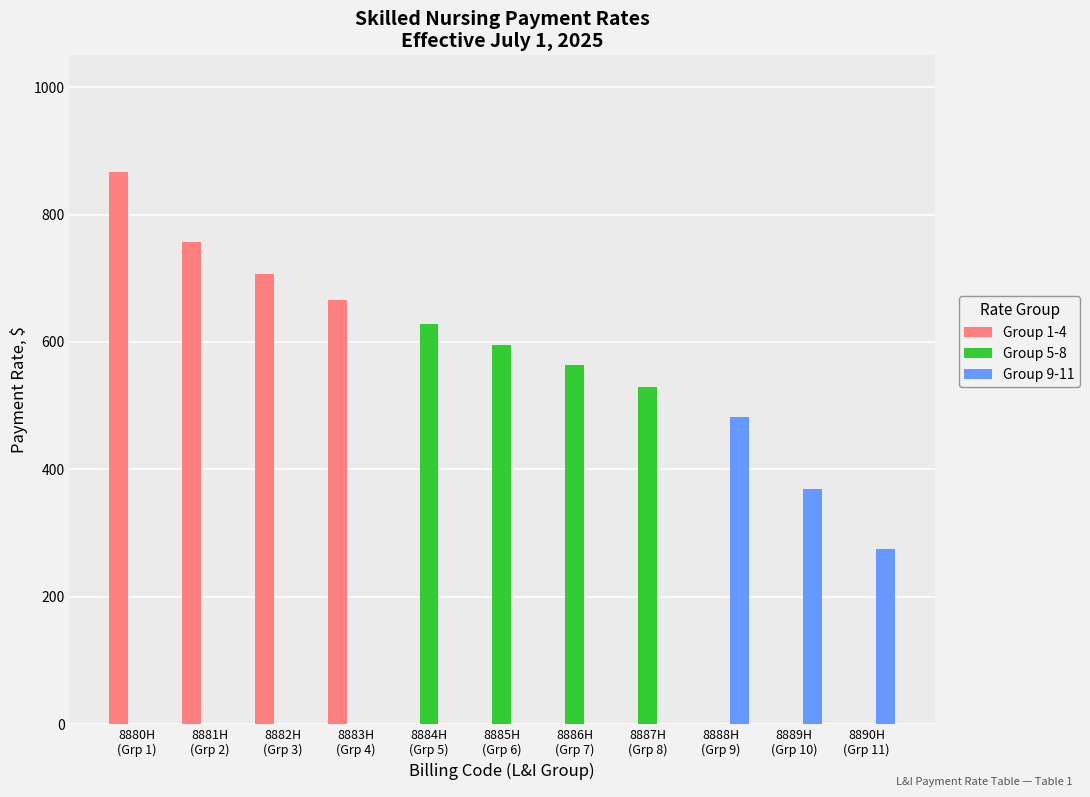

The Group 5-8 series shows 0.0 at 8881H
(Grp 2). True or false?

True